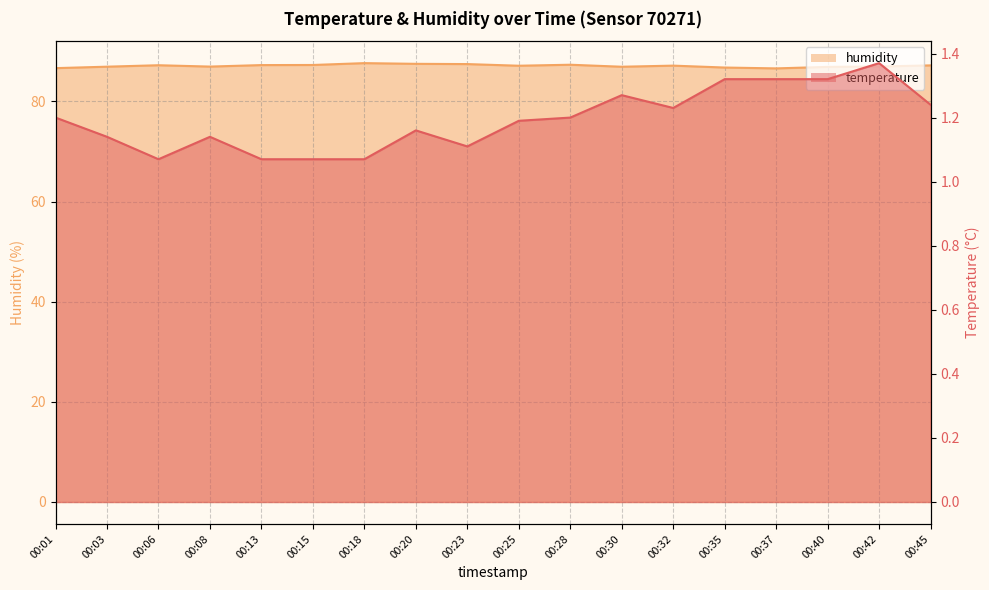

Rank the series by their maximum value, from lowest to highest.

temperature, humidity